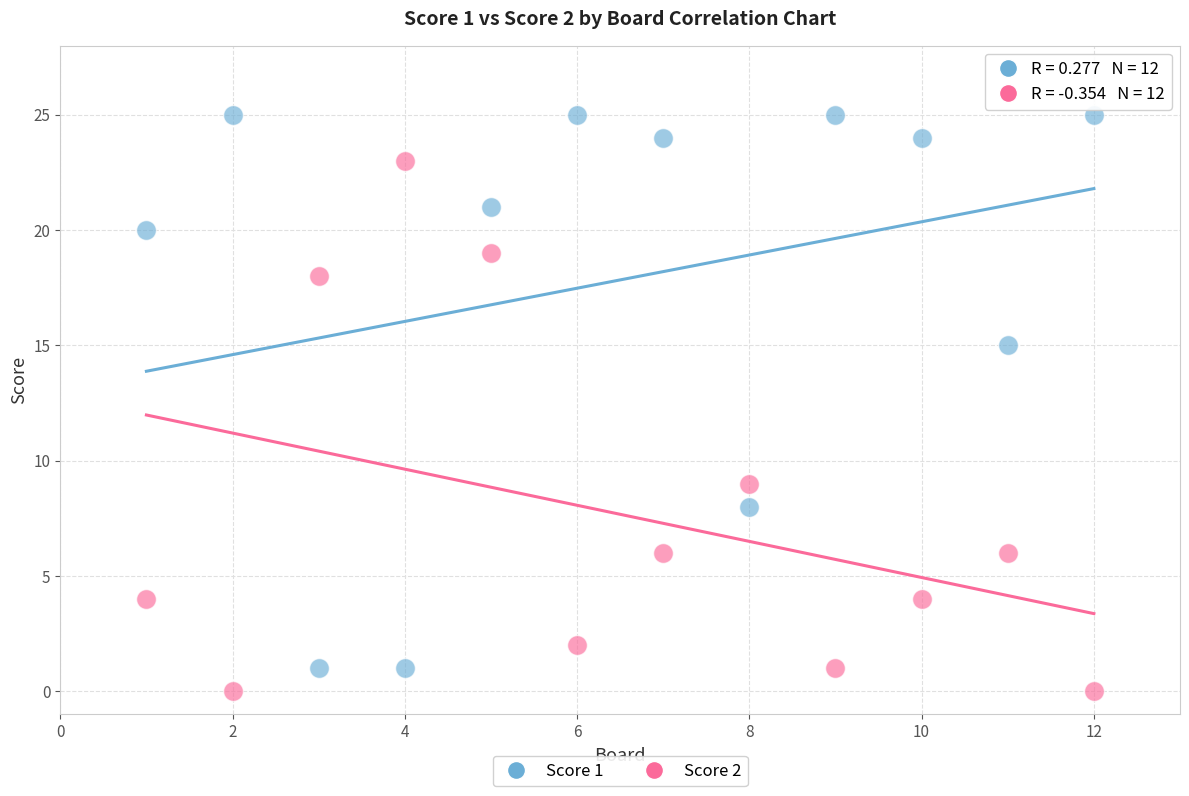

Across all data points, what is the range of X values (max minus min)?

11